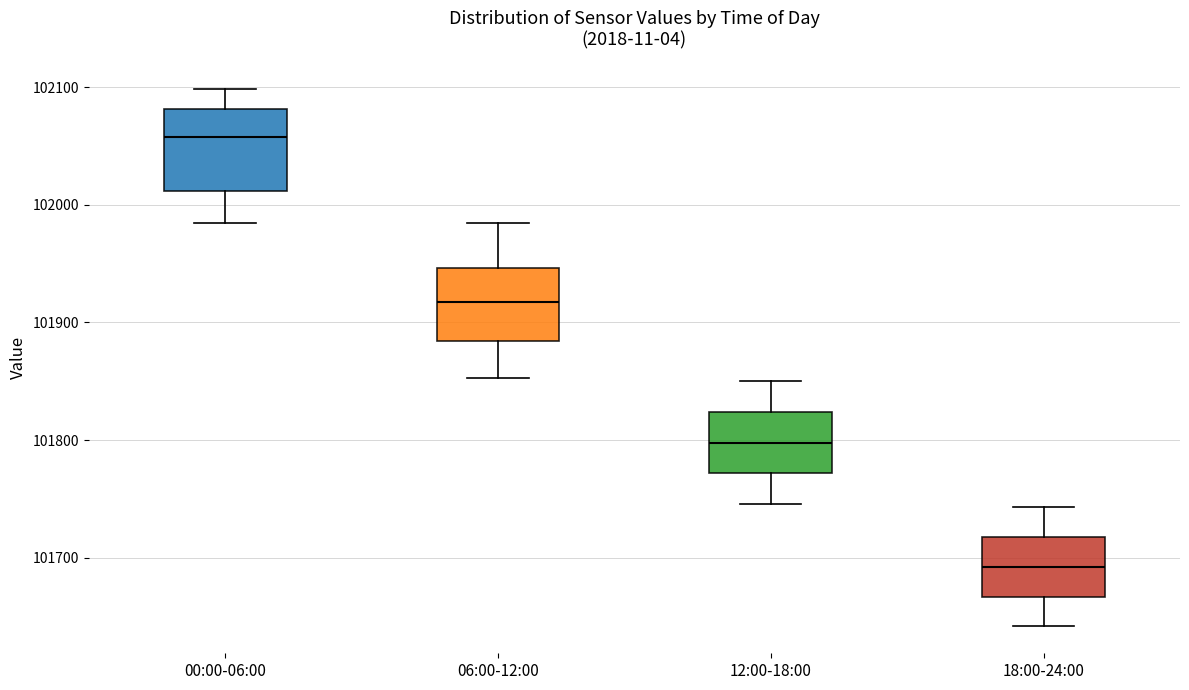

Reading left to right, transcribe this box plot: for each box, give where its median line is, the range the box spans, and where its two whiskers end, as read against the y-axis. The values are not printed on the chart, so give them approximately, as read against the axis.

00:00-06:00: median 102060, box 102010 to 102080, whiskers 101980 to 102100
06:00-12:00: median 101920, box 101880 to 101950, whiskers 101850 to 101990
12:00-18:00: median 101800, box 101770 to 101820, whiskers 101750 to 101850
18:00-24:00: median 101690, box 101670 to 101720, whiskers 101640 to 101740